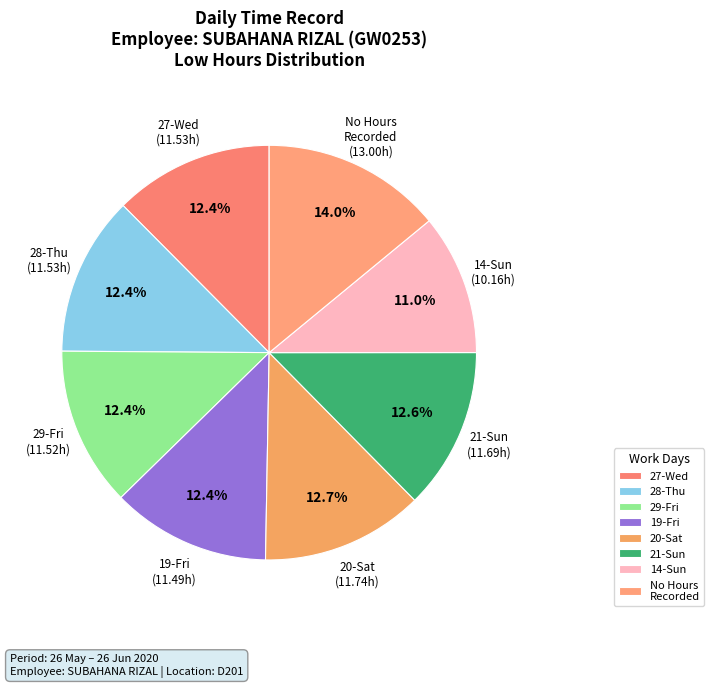

Count the number of slices in the pie.

8